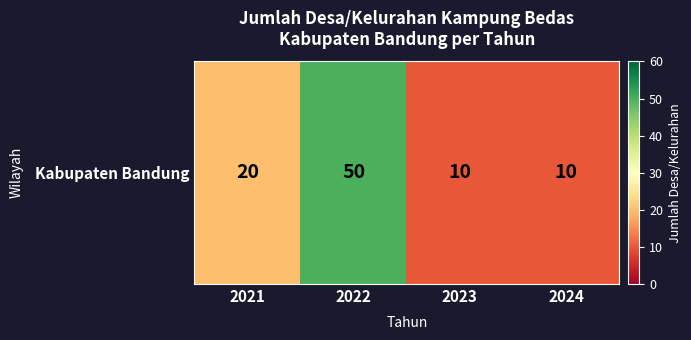

Approximately how many times larger is the value at 2024 compared to 2023?

1.0